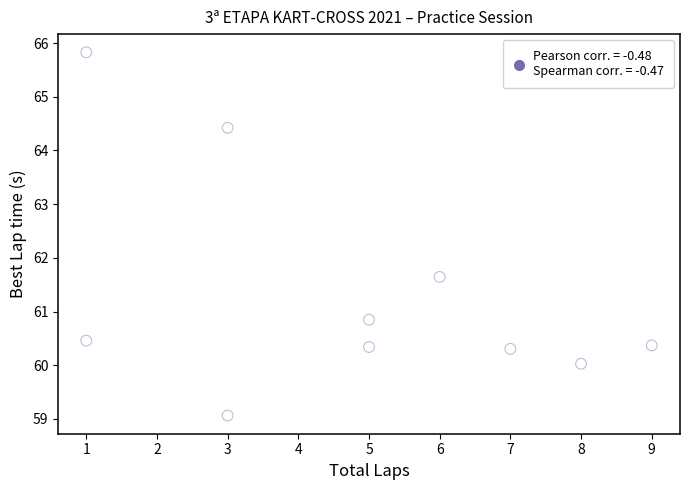

What Y value in the scatter plot is closest to 62?

61.6